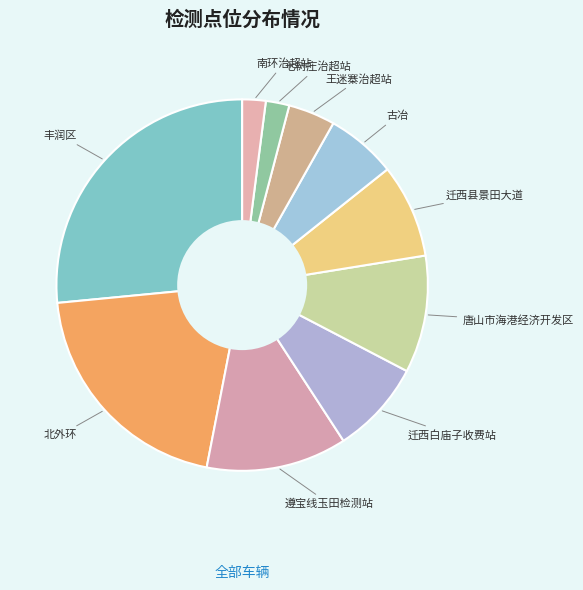

Combined, do 迁西县景田大道 and 丰润区 account for over 50%?

No